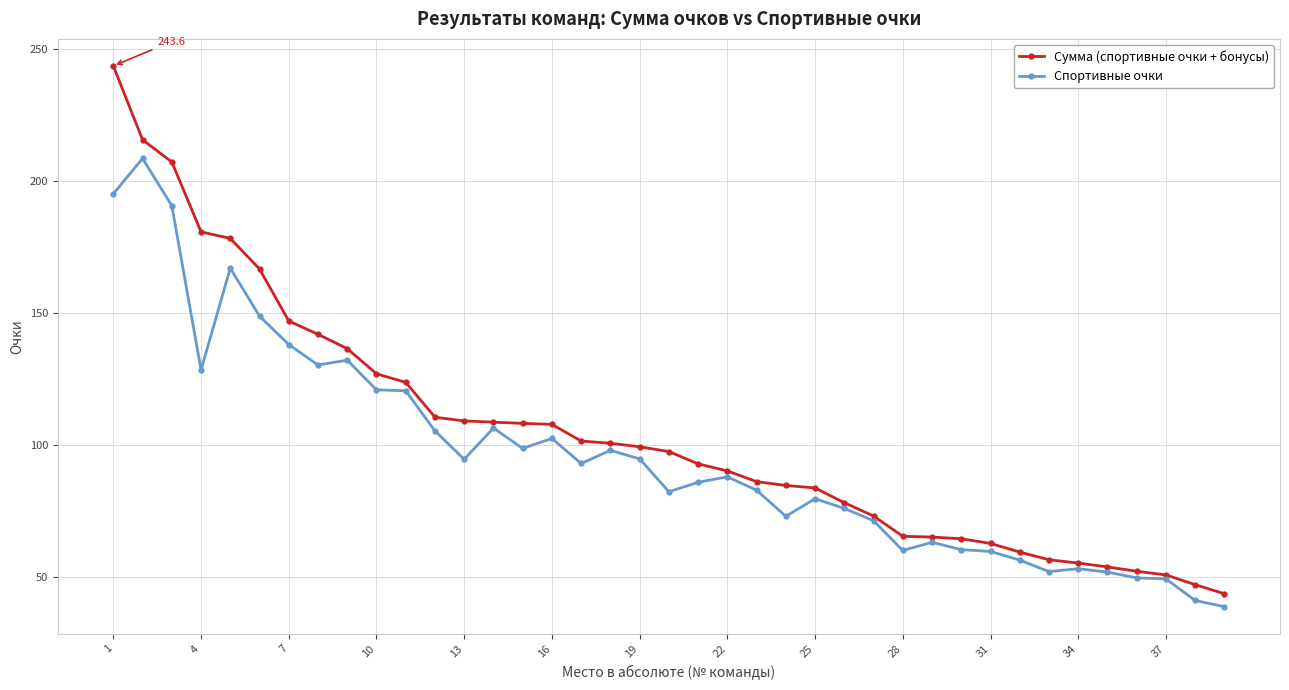

Which series has the widest spread of values?

Сумма (спортивные очки + бонусы)